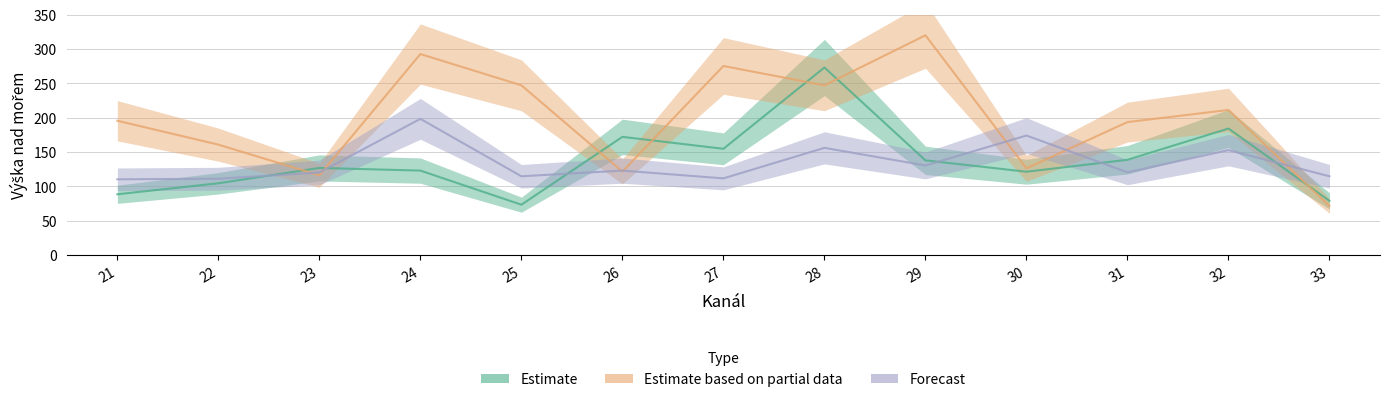

Between 22 and 32, which is larger?

32